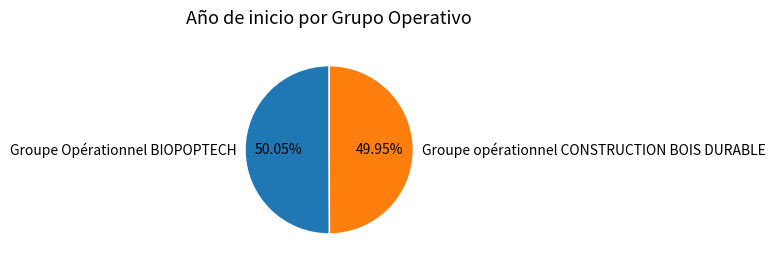

Count the number of slices in the pie.

2